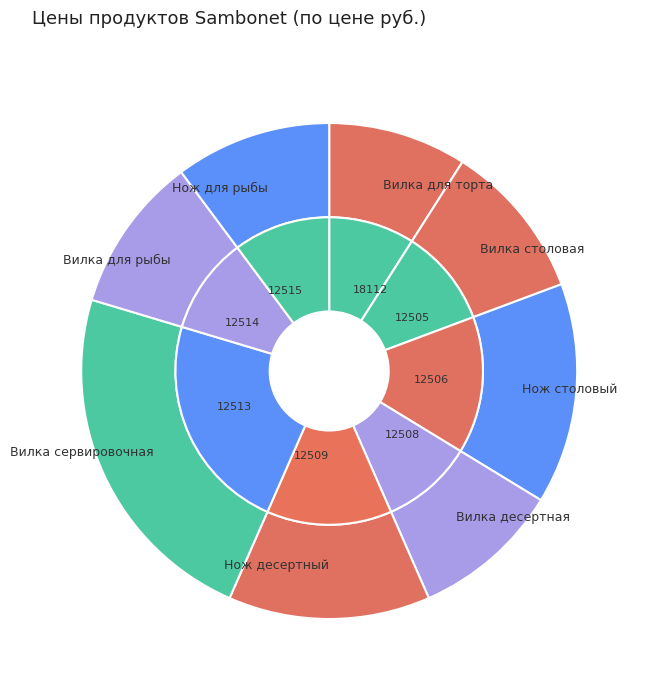

How many segments does this pie chart have?

8